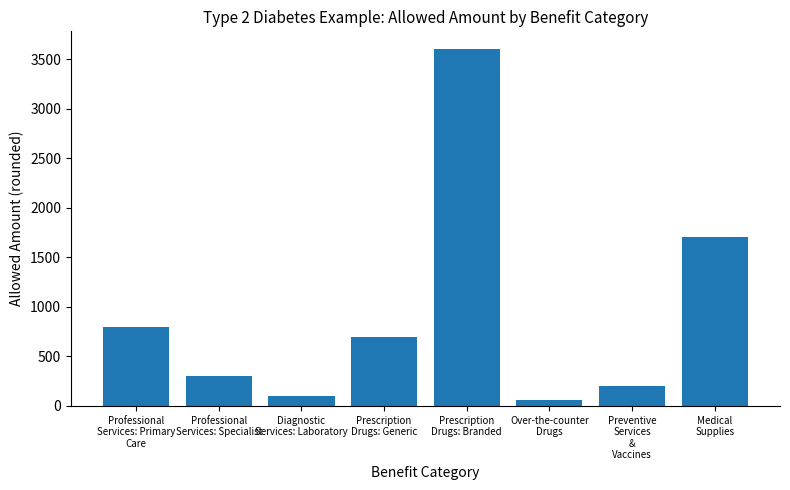

Is it true that the value at Medical
Supplies is 1700?

True